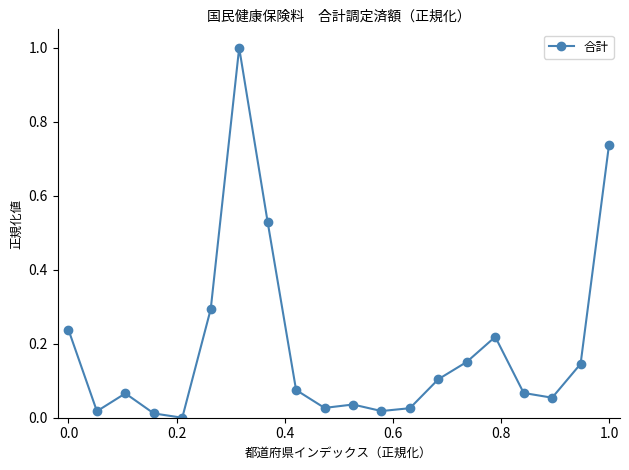

Does the chart have visible grid lines?

No